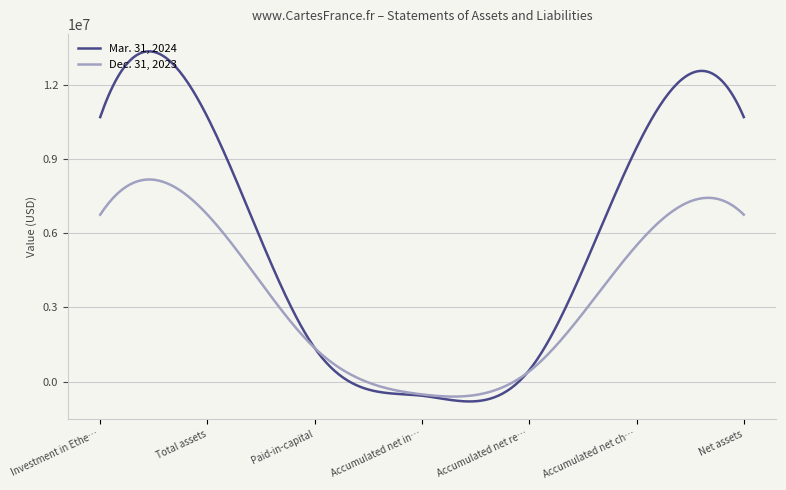

List the series in order of their overall mean, lowest first.

Dec. 31, 2023, Mar. 31, 2024